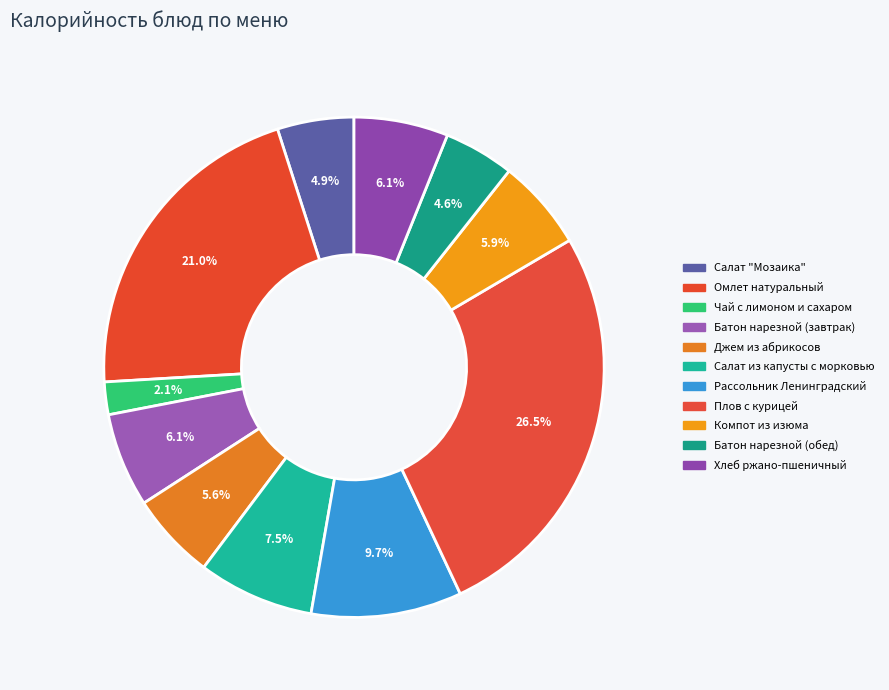

Which category has the biggest portion of the pie?

Плов с курицей